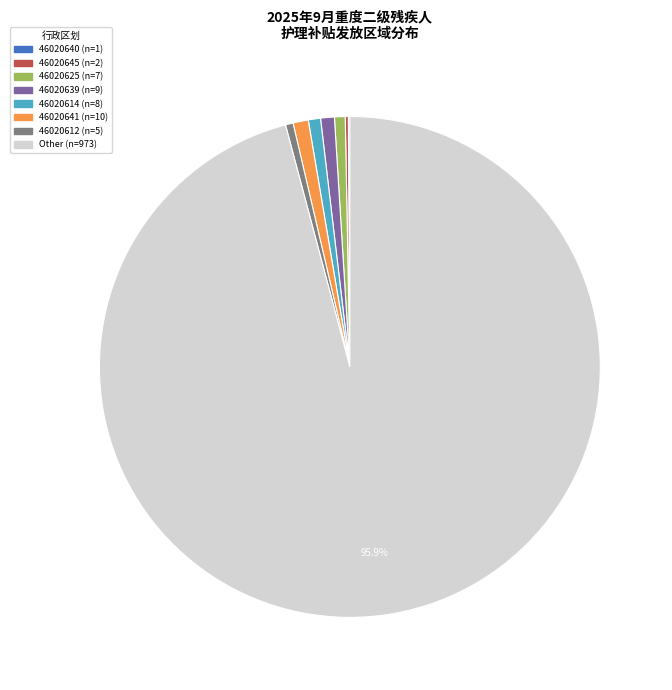

Is the sum of 46020639 and 46020625 greater than half?

No